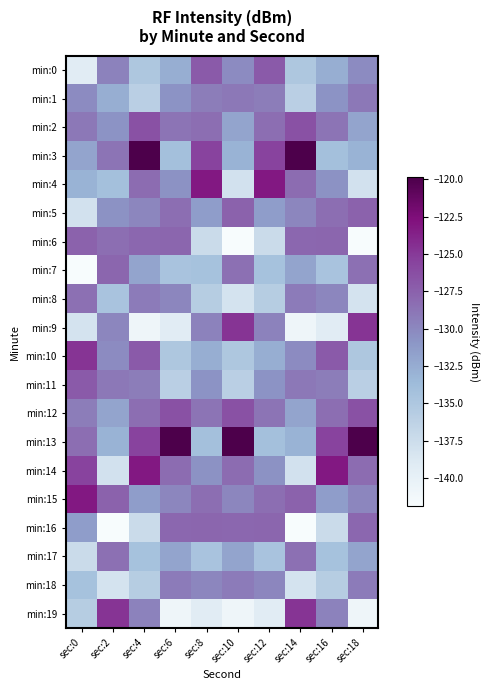

List the series in order of their peak value, lowest first.

min:18, min:1, min:8, min:17, min:7, min:16, min:5, min:6, min:0, min:11, min:2, min:12, min:9, min:10, min:19, min:4, min:14, min:15, min:3, min:13